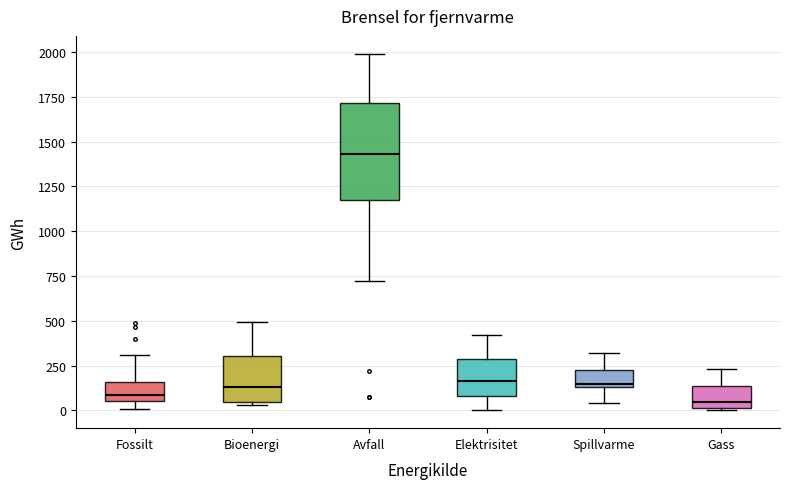

Where is the lower edge of the box for Gass on the y-axis? The values are not printed on the chart, so give them approximately, as read against the axis.

0